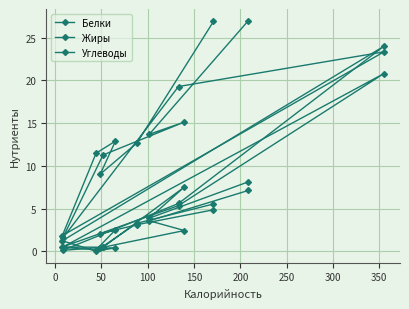

How many interior local peaks does the Жиры series have?

3